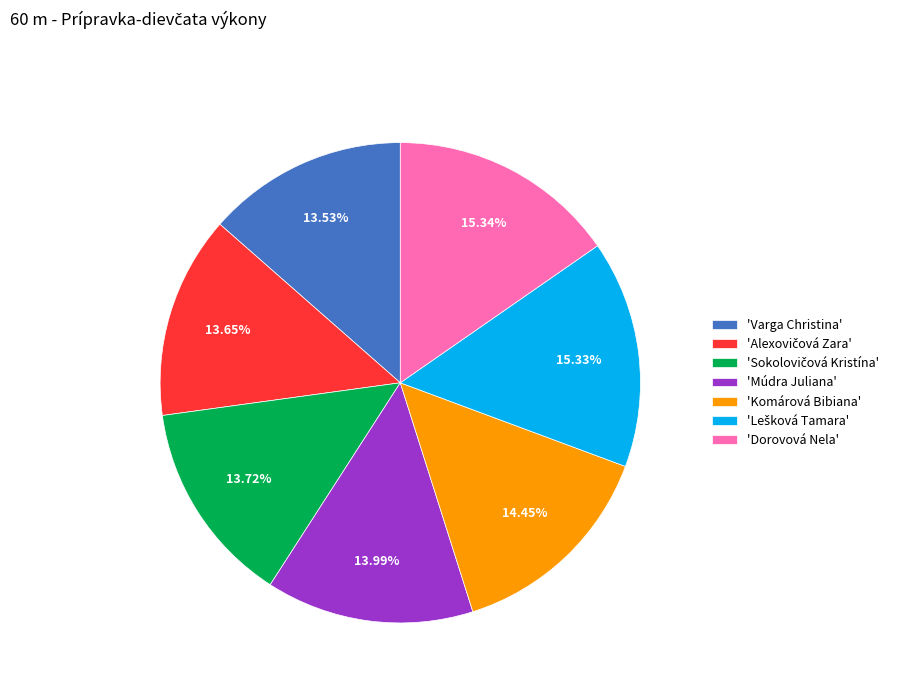

Approximately how many times larger is the value at 'Dorovová Nela' compared to 'Varga Christina'?

1.1